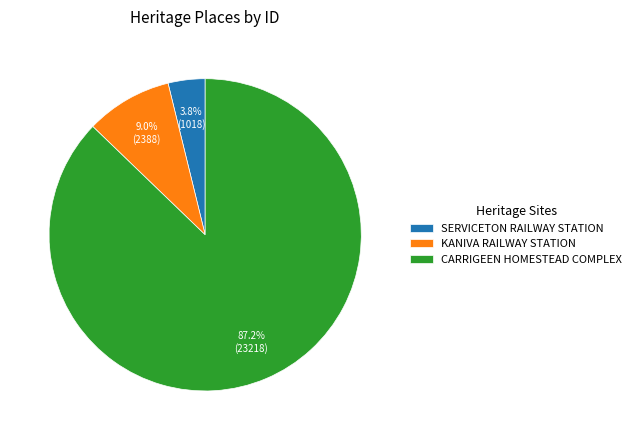

What percentage is the CARRIGEEN HOMESTEAD COMPLEX slice, to the nearest percent?

87%